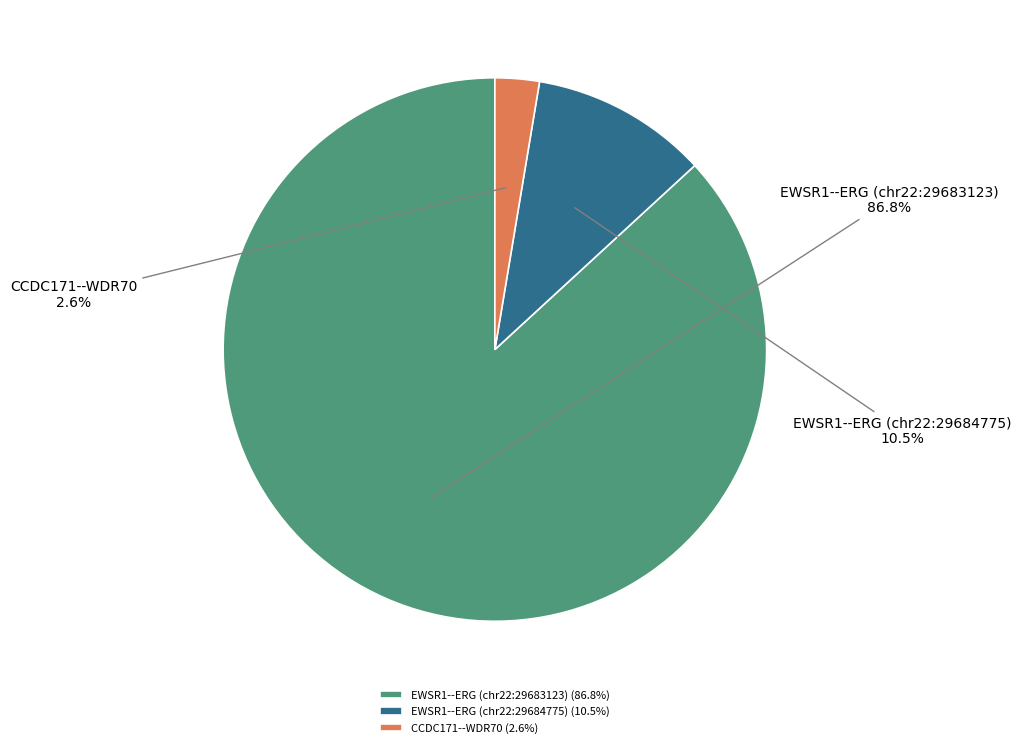

Which category accounts for the majority?

EWSR1--ERG (chr22:29683123)